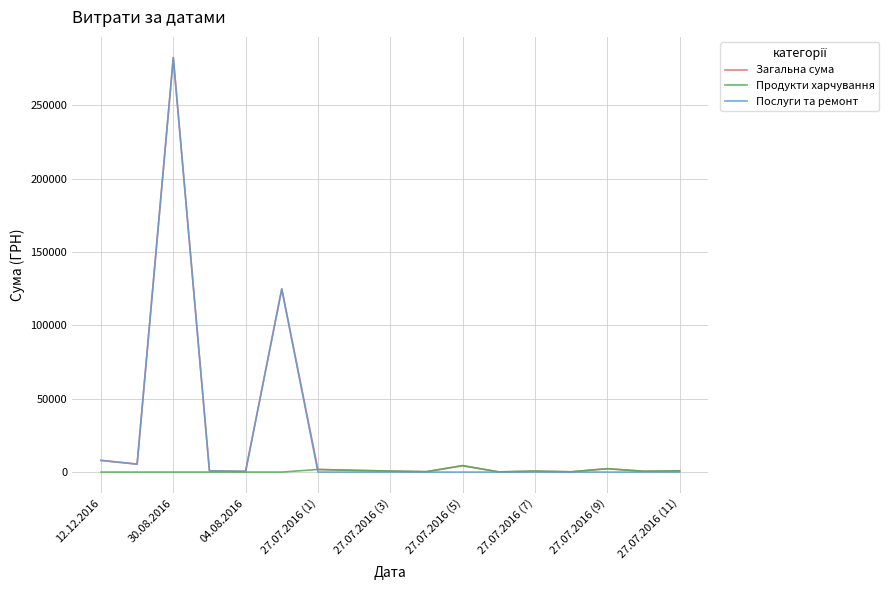

What is the greatest value displayed?

282495.1